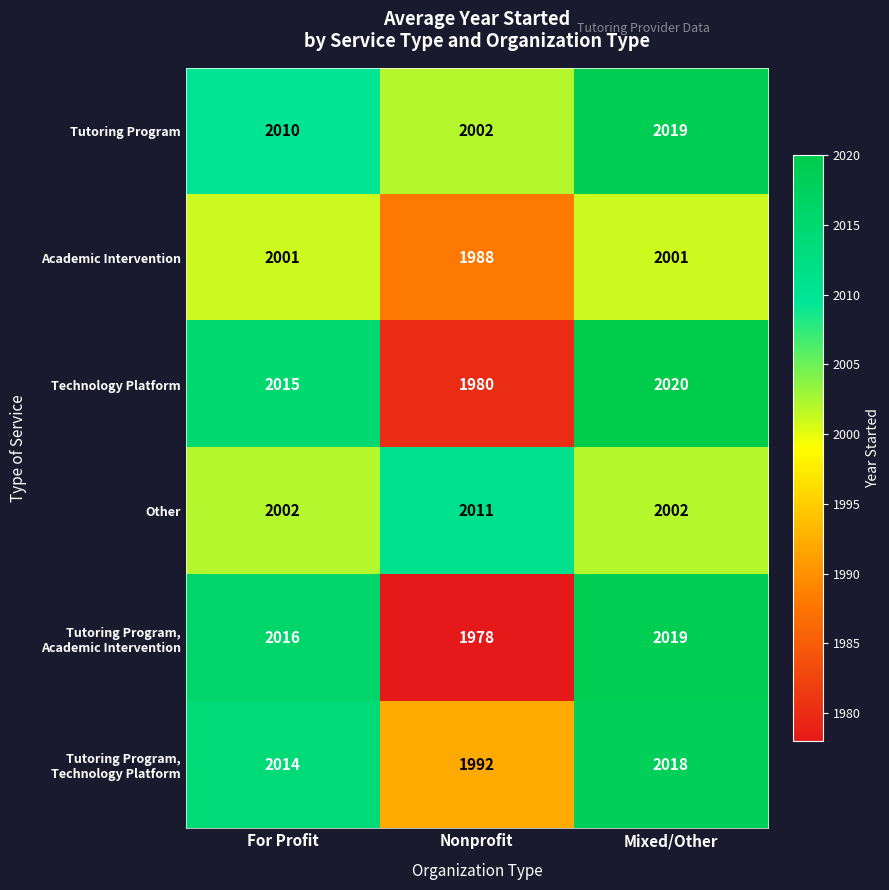

How many Tutoring Program values are between 2002 and 2019?

3